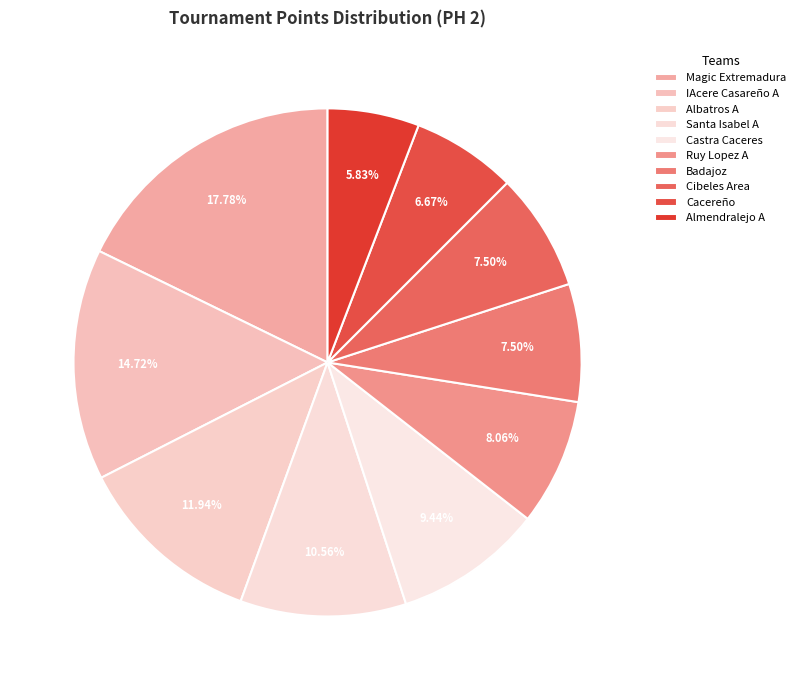

Count the number of slices in the pie.

10